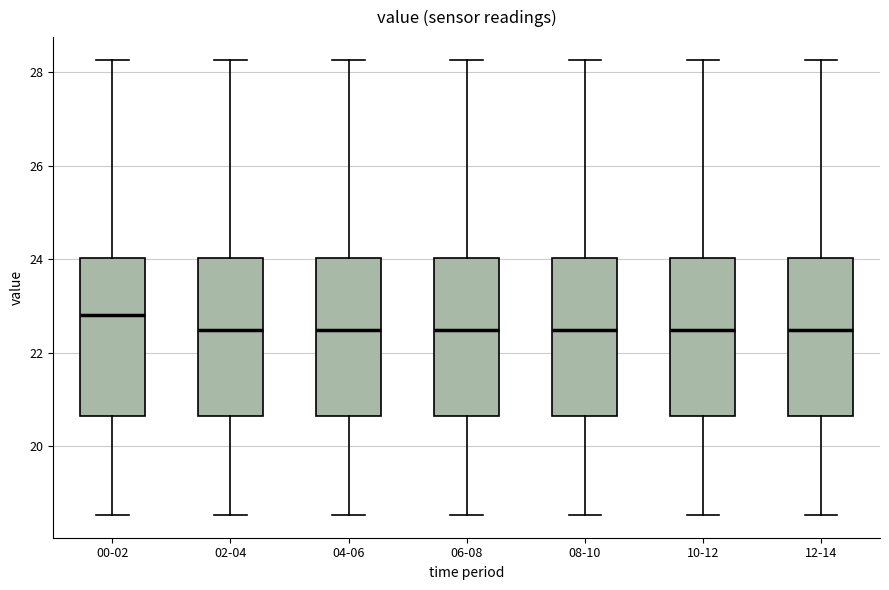

Where is the lower edge of the box for 04-06 on the y-axis? The values are not printed on the chart, so give them approximately, as read against the axis.

20.6